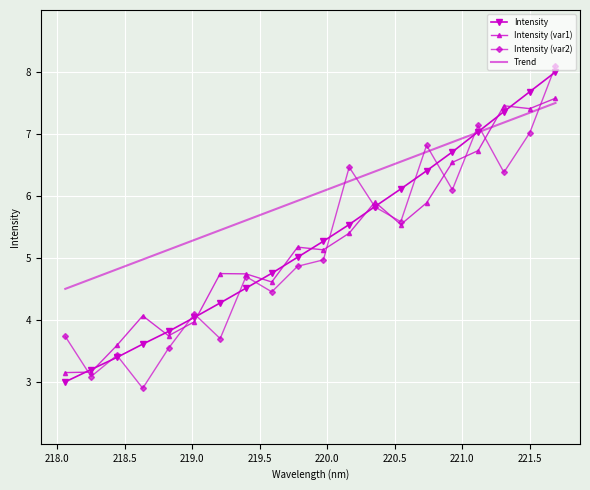

Which series has the largest total across all categories?

Trend